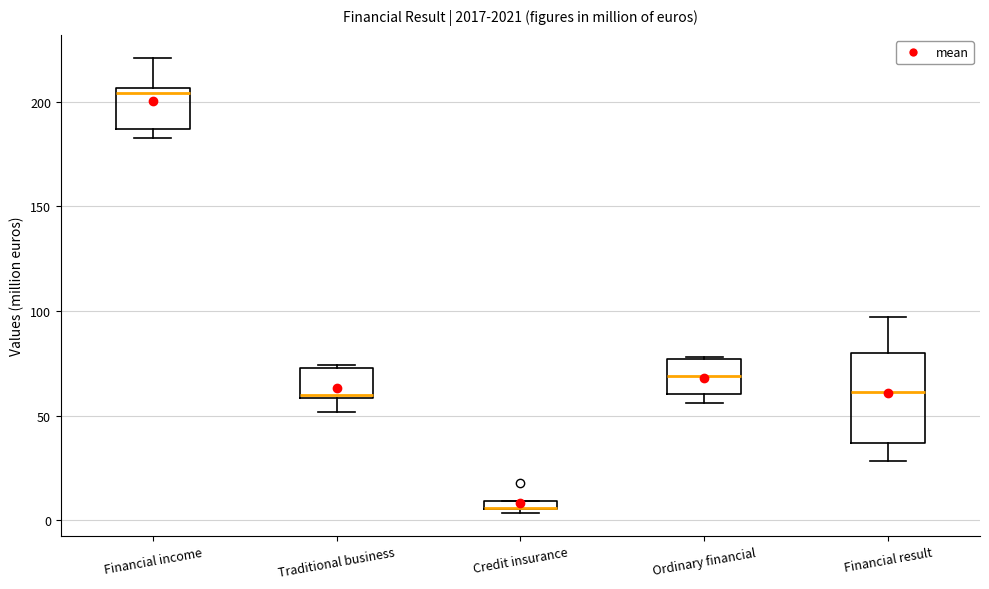

Comparing the boxes themselves (not the whiskers), which one is the tallest?

Financial result